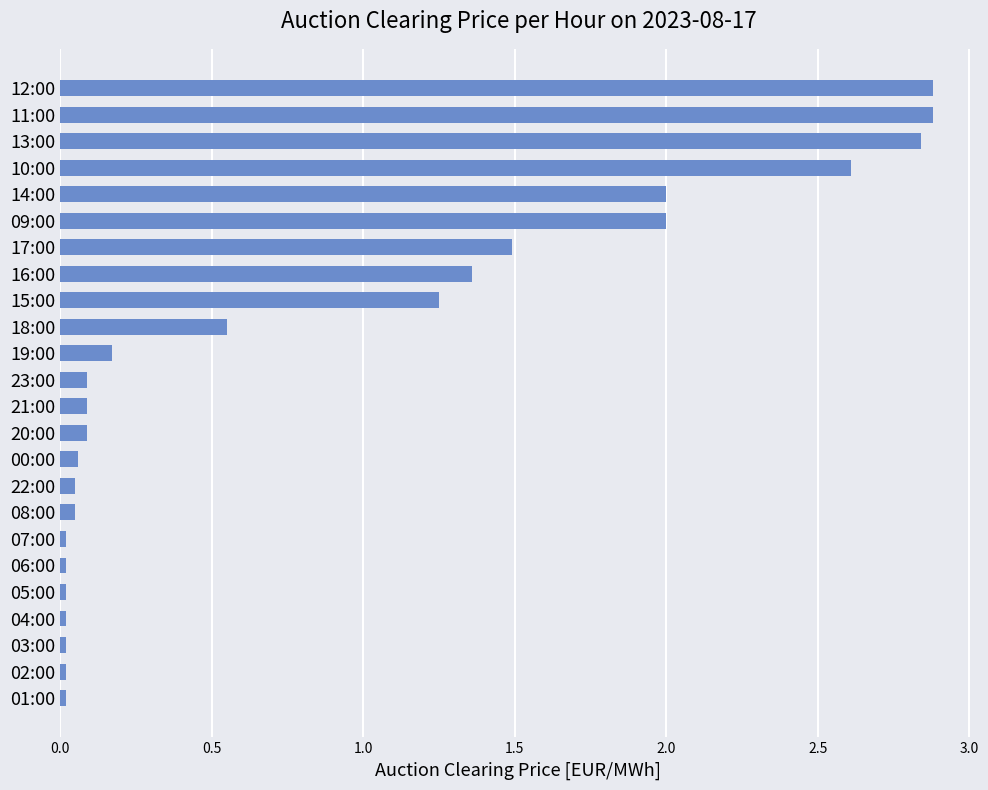

True or false: the data shows 0.1 at 20:00.

True